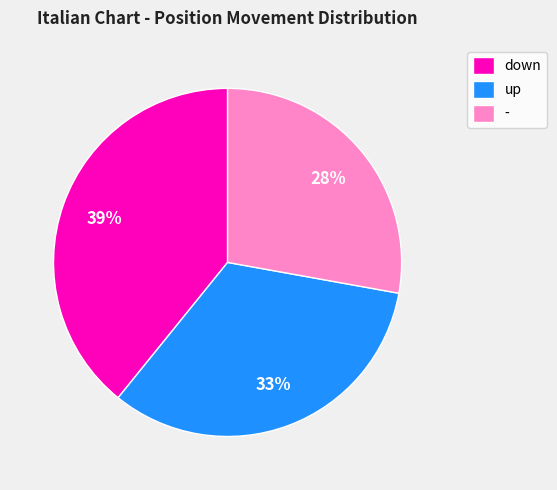

Count the number of slices in the pie.

3